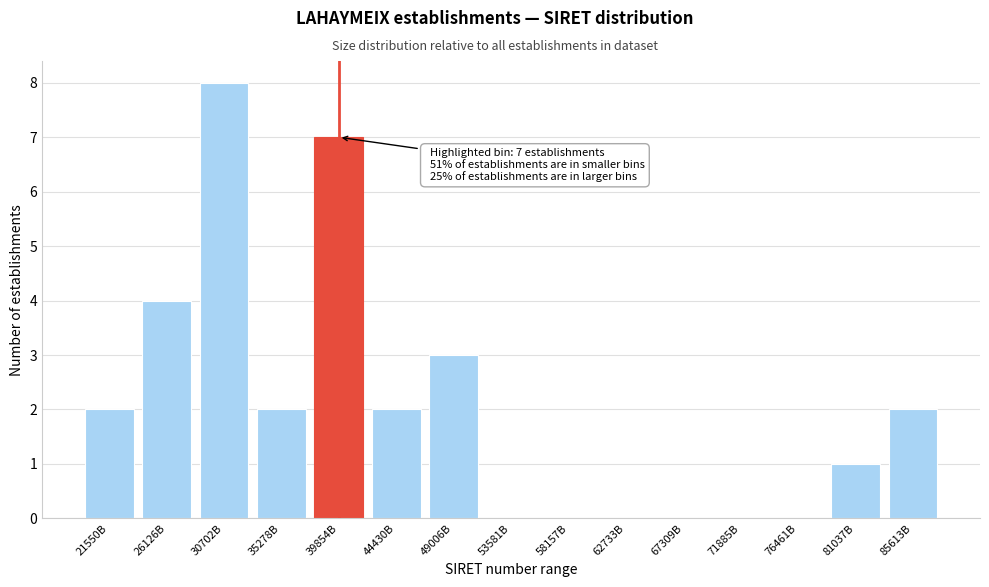

Reading left to right, list all the values displayed in this chart.

21550B=2	26126B=4	30702B=8	35278B=2	39854B=7	44430B=2	49006B=3	53581B=0	58157B=0	62733B=0	67309B=0	71885B=0	76461B=0	81037B=1	85613B=2